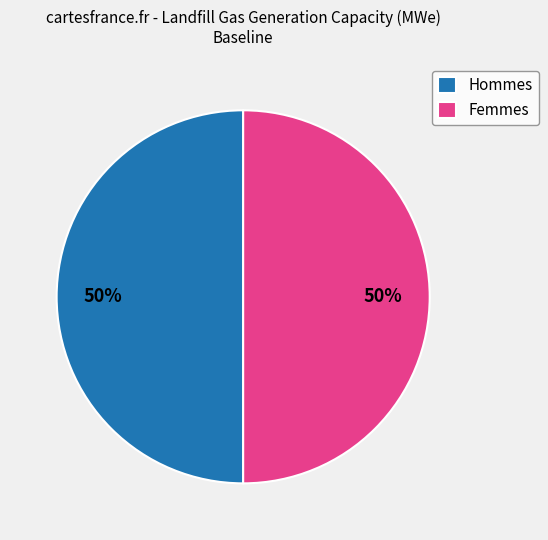

The Hommes slice represents 64% of the pie. True or false?

False